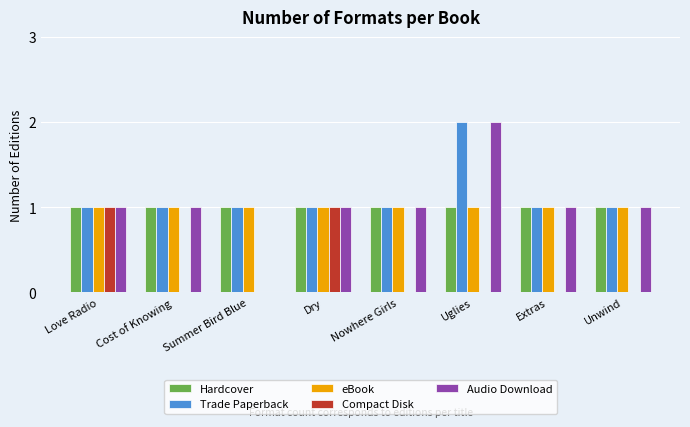

At which category is the sum across all series the highest?

Uglies